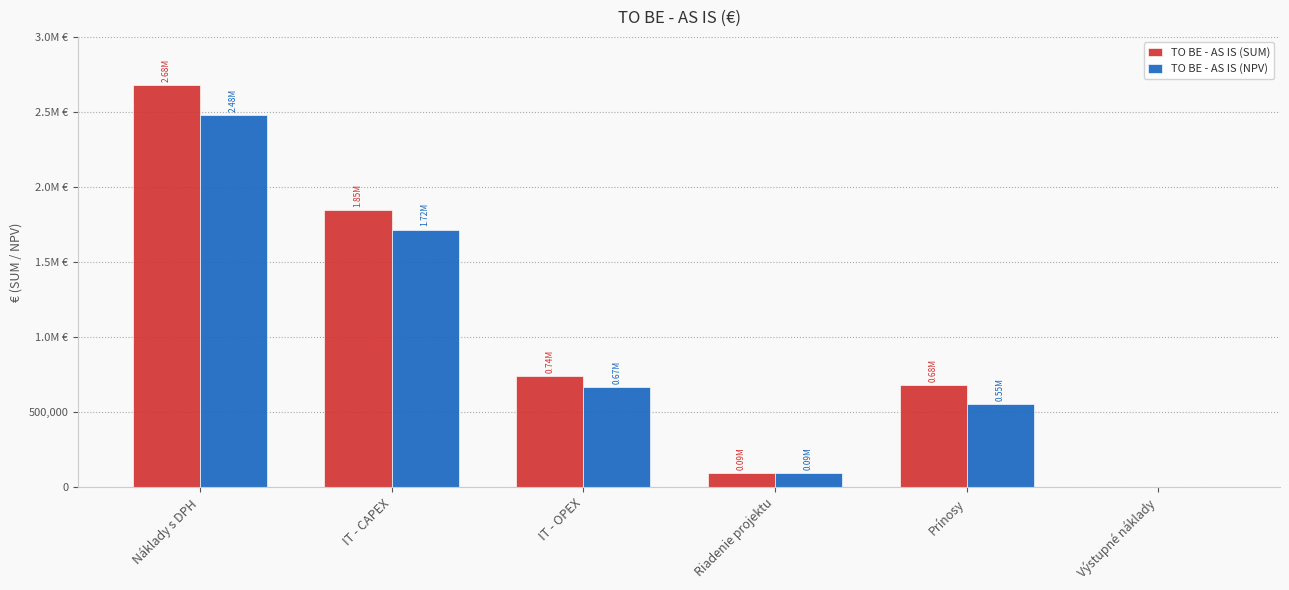

Read the TO BE - AS IS (SUM) value at IT - OPEX.

740415.9